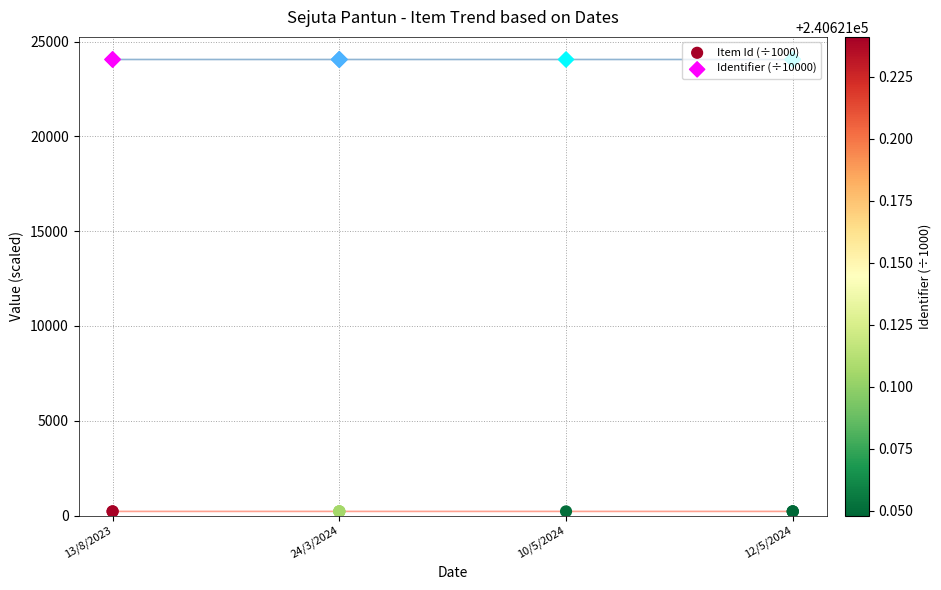

What is the total value across all series at 13/8/2023?

24278.7